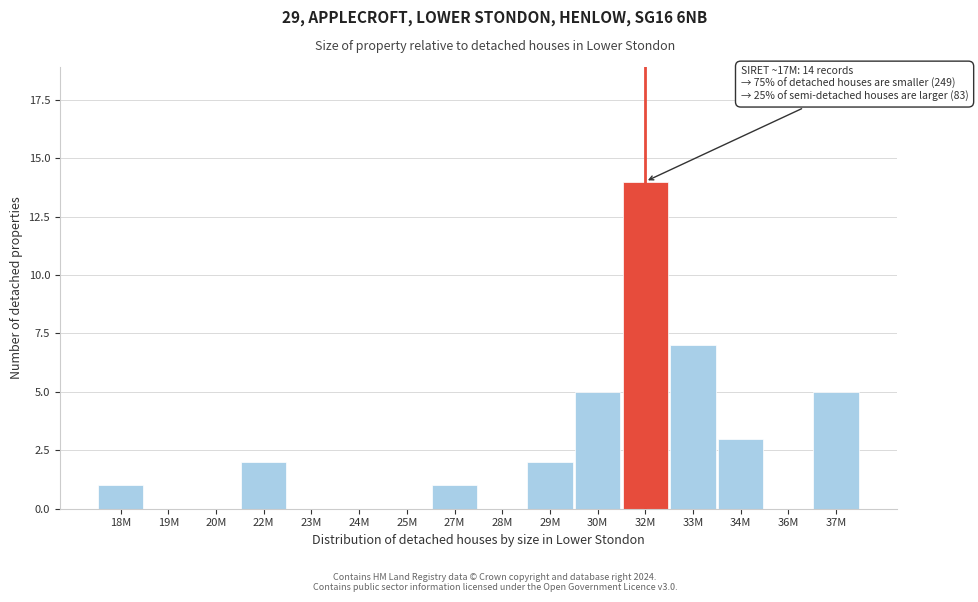

Reading right to left, transcribe all the data shown in this chart.

37M=5	36M=0	34M=3	33M=7	32M=14	30M=5	29M=2	28M=0	27M=1	25M=0	24M=0	23M=0	22M=2	20M=0	19M=0	18M=1